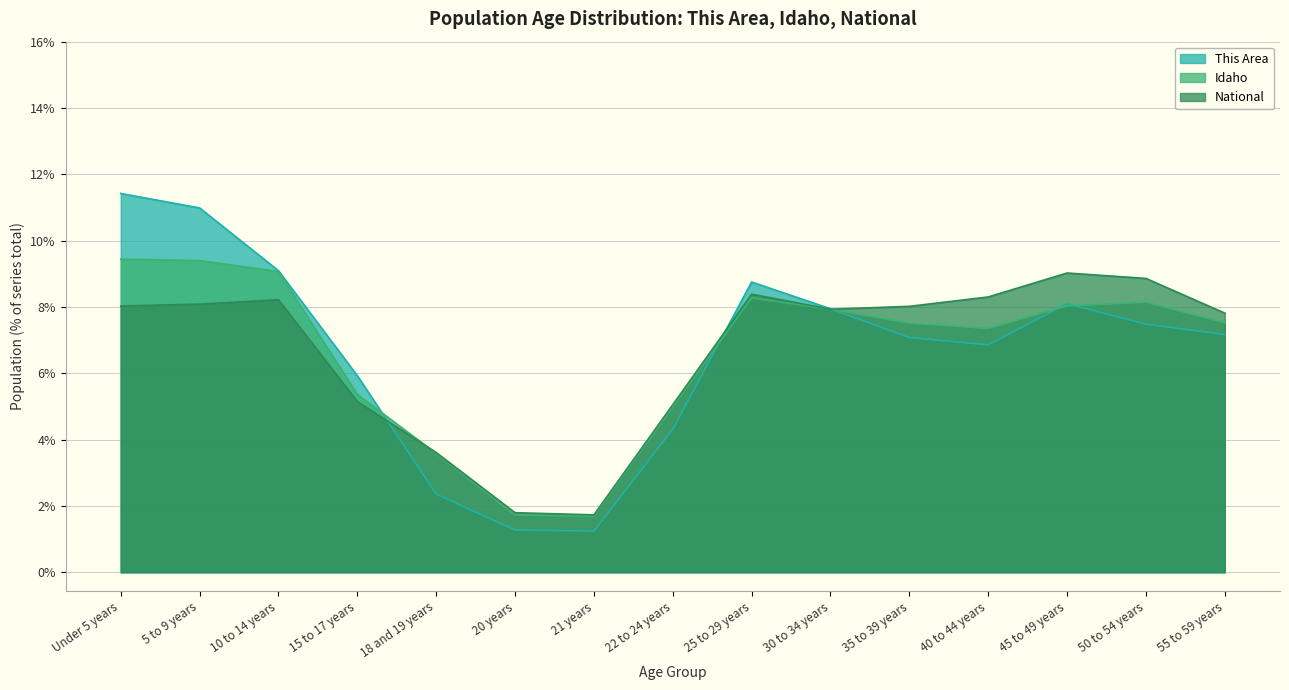

At which label does This Area first exceed 7?

Under 5 years